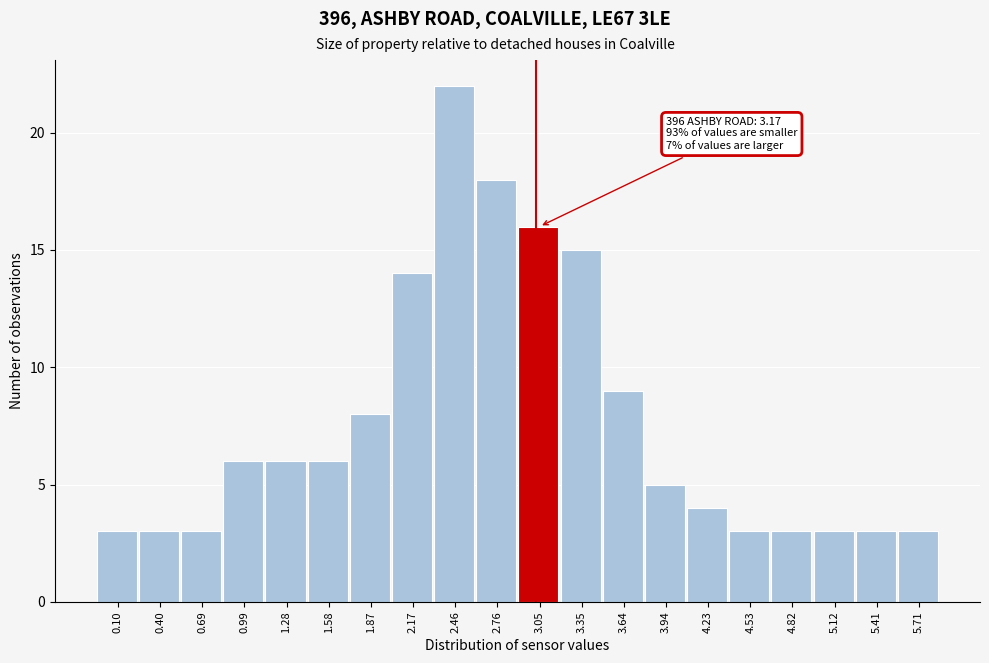

Reading left to right, extract all data points from this chart.

0.10=3	0.40=3	0.69=3	0.99=6	1.28=6	1.58=6	1.87=8	2.17=14	2.46=22	2.76=18	3.05=16	3.35=15	3.64=9	3.94=5	4.23=4	4.53=3	4.82=3	5.12=3	5.41=3	5.71=3